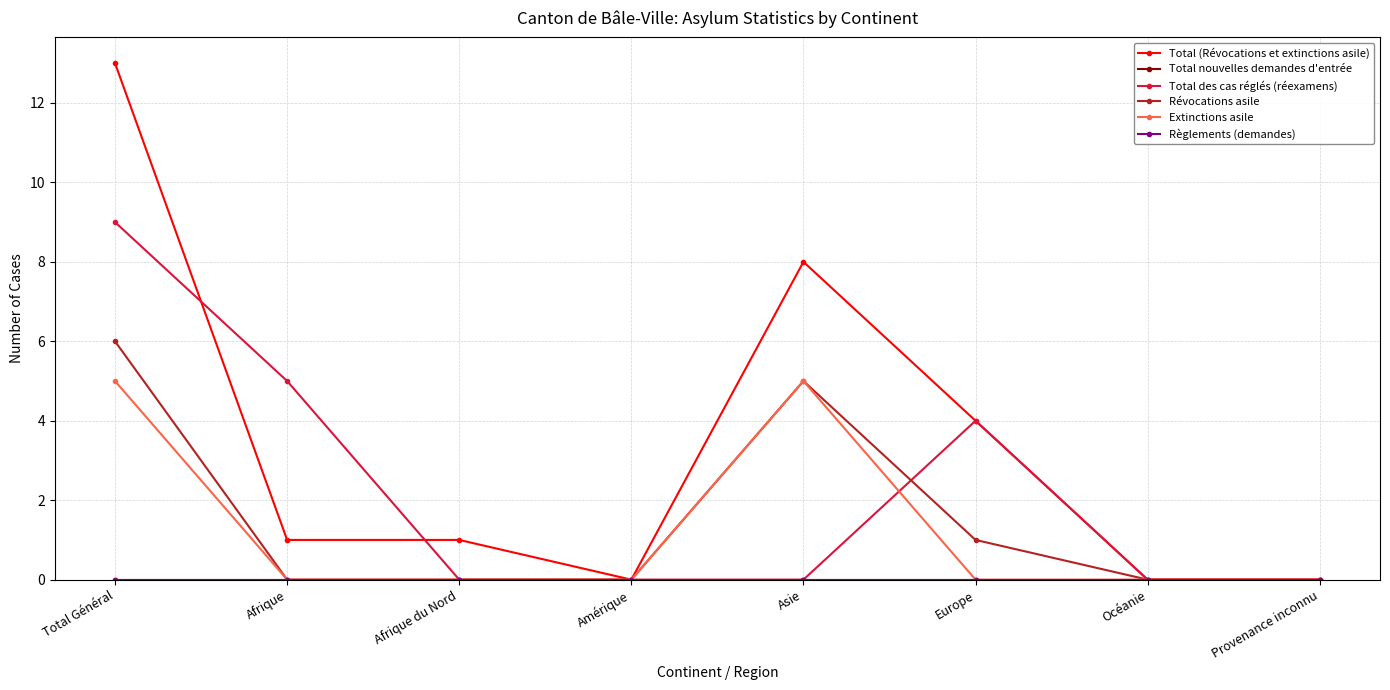

Reading right to left, extract all data points from this chart.

Total (Révocations et extinctions asile): Provenance inconnu=0	Océanie=0	Europe=4	Asie=8	Amérique=0	Afrique du Nord=1	Afrique=1	Total Général=13
Total nouvelles demandes d'entrée: Provenance inconnu=0	Océanie=0	Europe=0	Asie=0	Amérique=0	Afrique du Nord=0	Afrique=0	Total Général=0
Total des cas réglés (réexamens): Provenance inconnu=0	Océanie=0	Europe=4	Asie=0	Amérique=0	Afrique du Nord=0	Afrique=5	Total Général=9
Révocations asile: Provenance inconnu=0	Océanie=0	Europe=1	Asie=5	Amérique=0	Afrique du Nord=0	Afrique=0	Total Général=6
Extinctions asile: Provenance inconnu=0	Océanie=0	Europe=0	Asie=5	Amérique=0	Afrique du Nord=0	Afrique=0	Total Général=5
Règlements (demandes): Provenance inconnu=0	Océanie=0	Europe=0	Asie=0	Amérique=0	Afrique du Nord=0	Afrique=0	Total Général=0